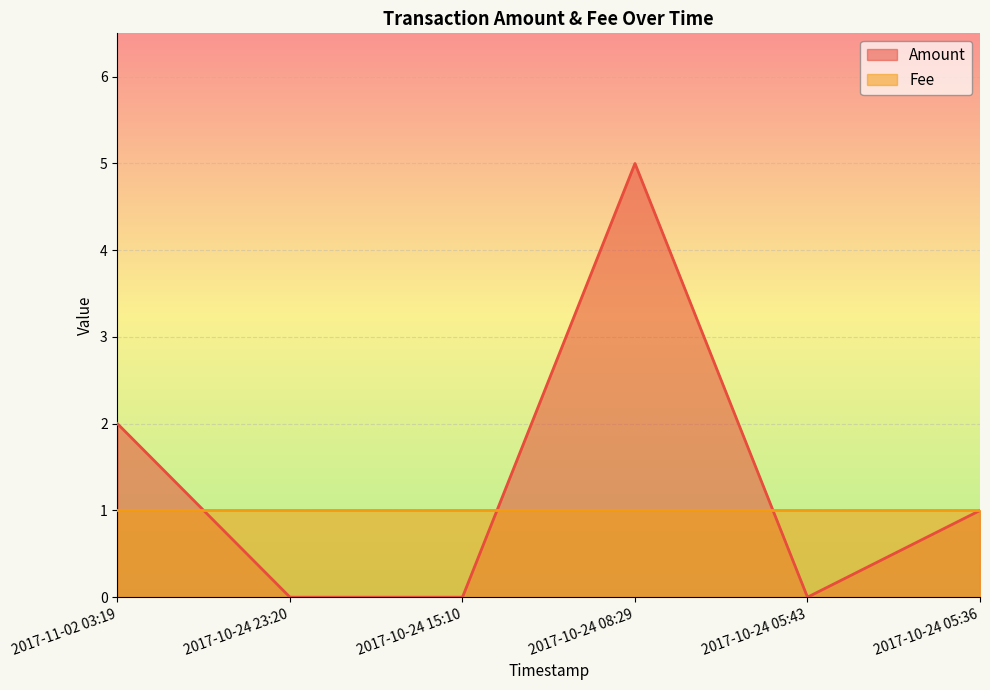

What is the change in value from 2017-10-24 05:43 to 2017-10-24 05:36?

+1